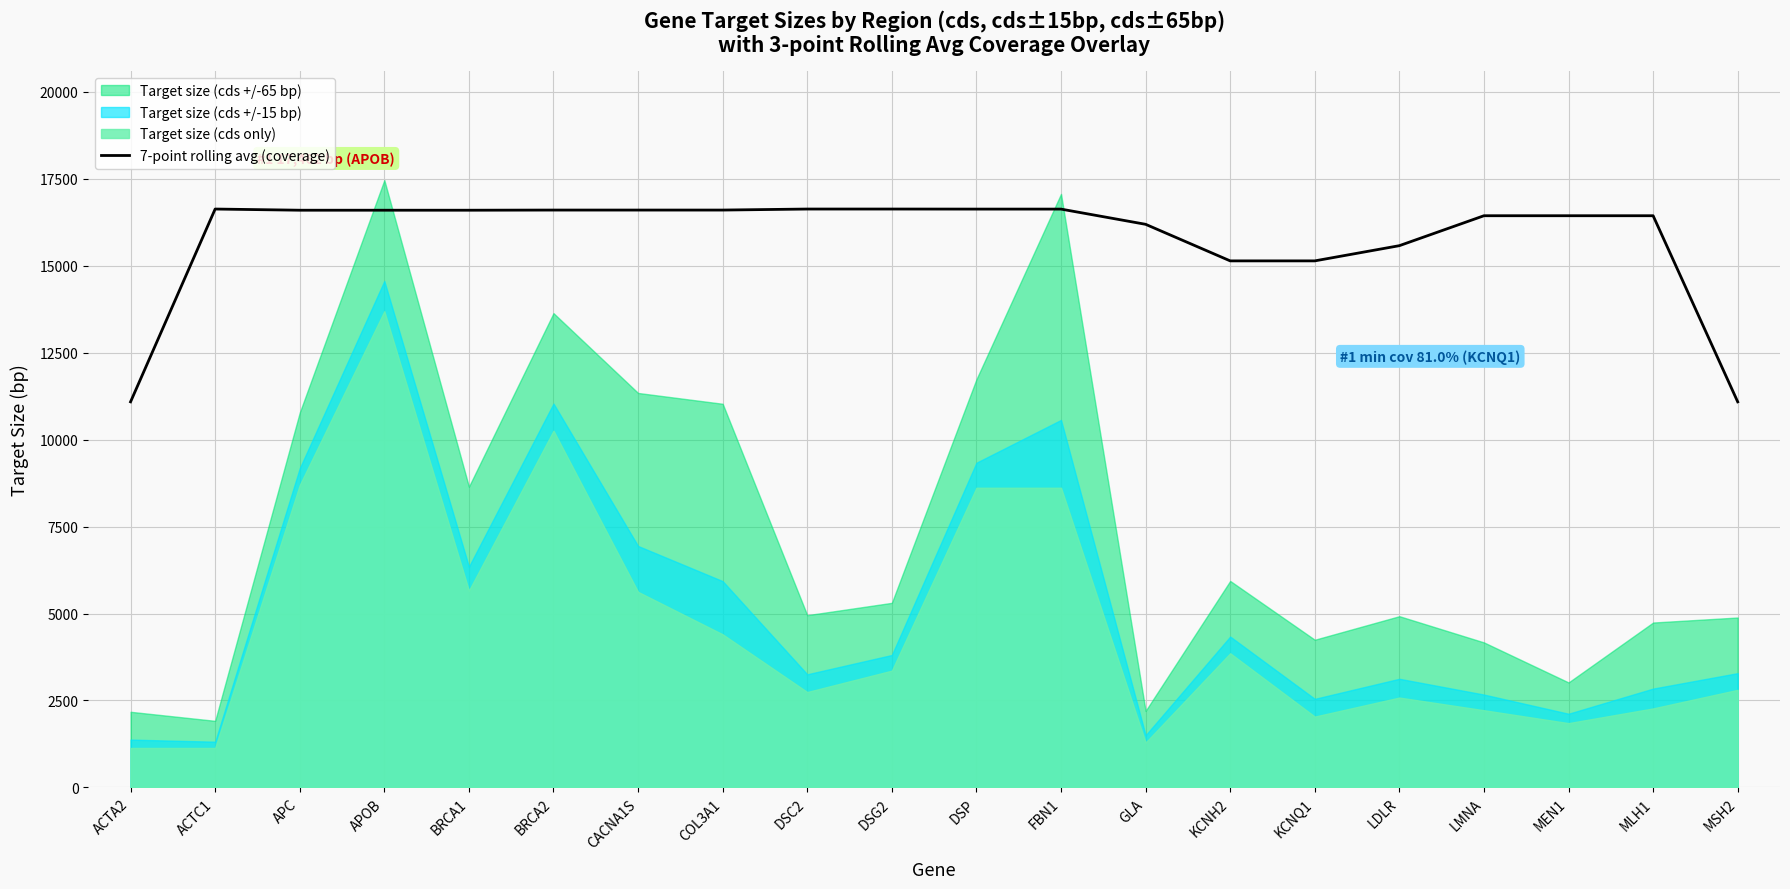

What is the value of the 8th point from the left?

16601.1